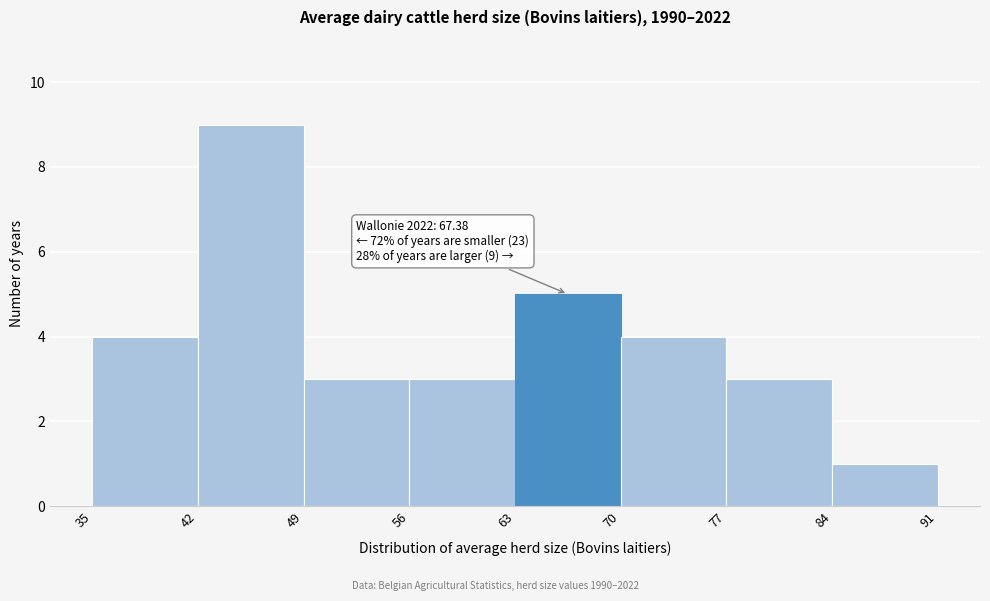

Which range on the x-axis has the tallest bar?

42 to 49